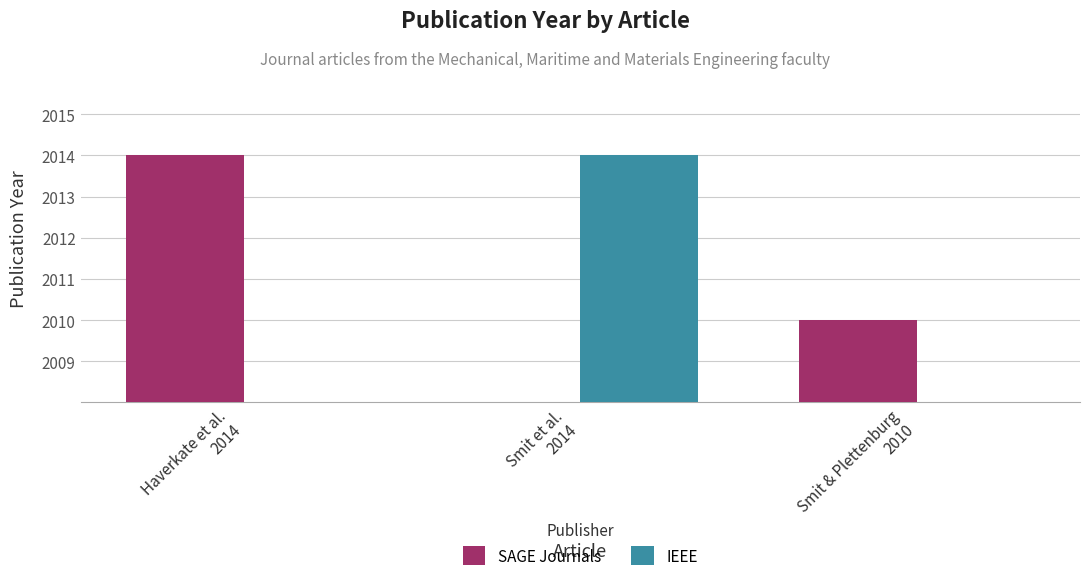

What value does the SAGE Journals series have at Haverkate et al.
2014, to the nearest 100?

2000